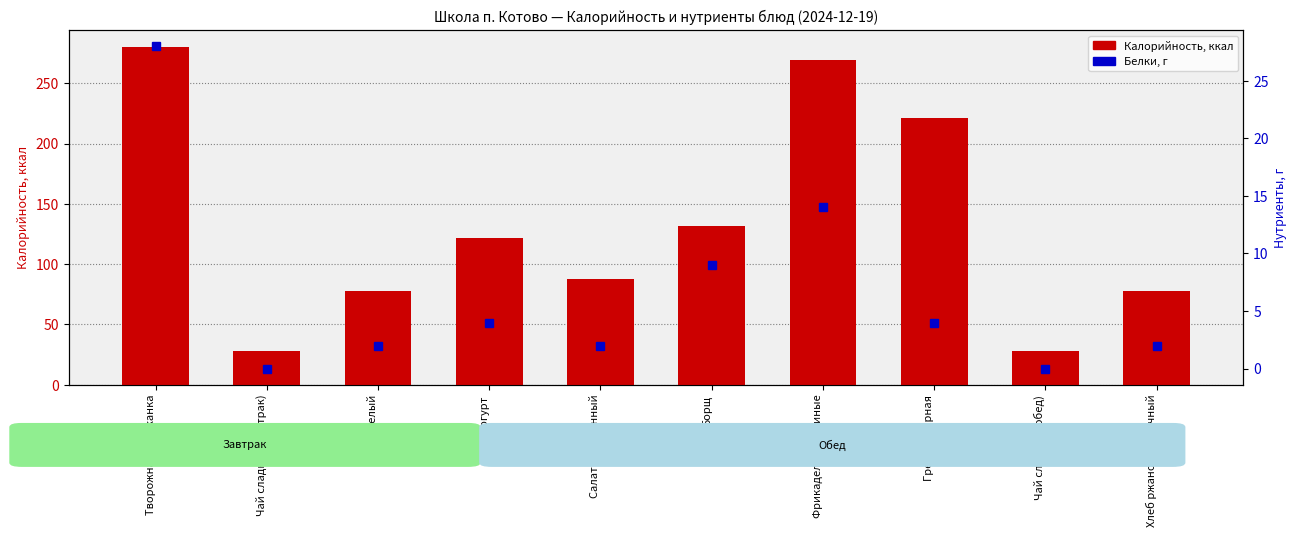

The value of Калорийность at Чай сладкий (обед) is 48.6. True or false?

False